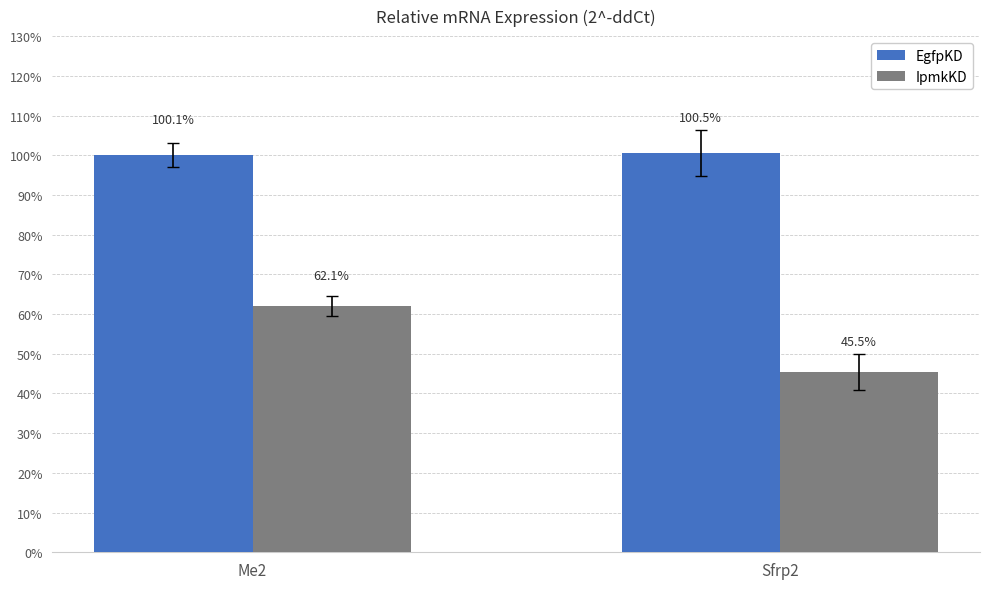

What is the maximum value for IpmkKD?

0.6